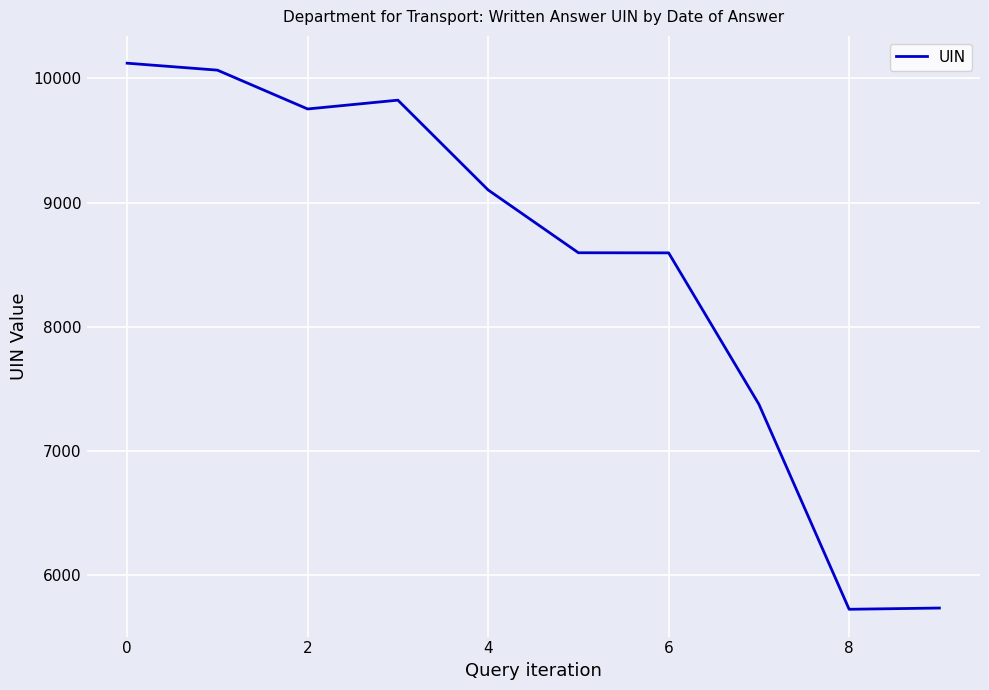

What is the smallest value displayed?

5721